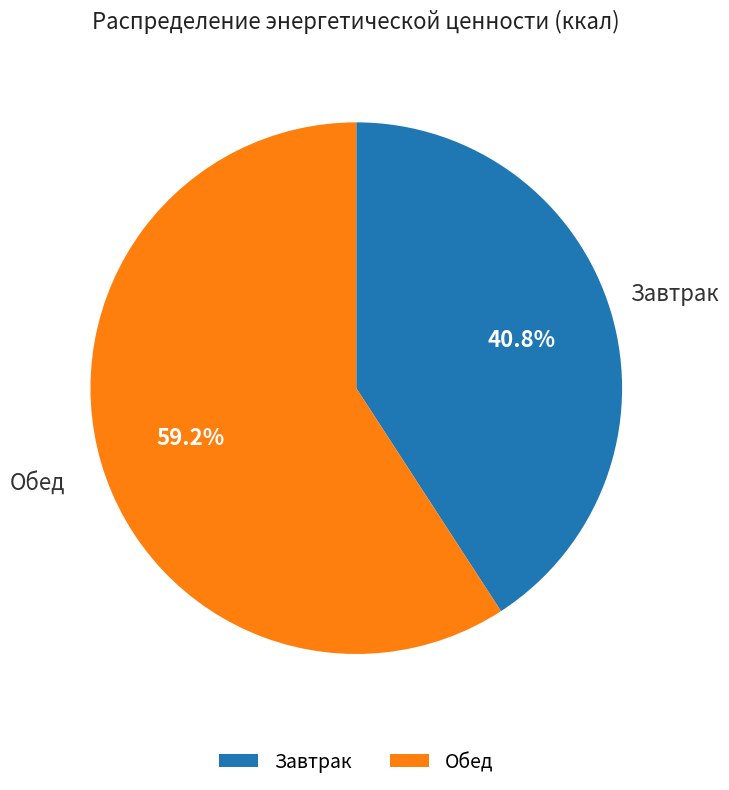

How many segments does this pie chart have?

2